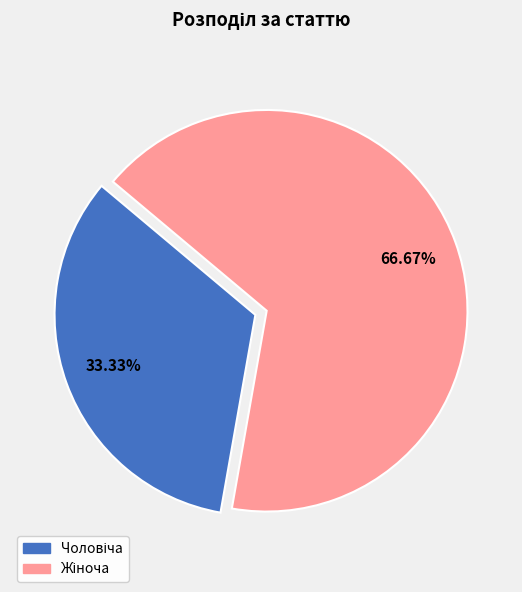

Is there a majority slice in this chart?

Yes